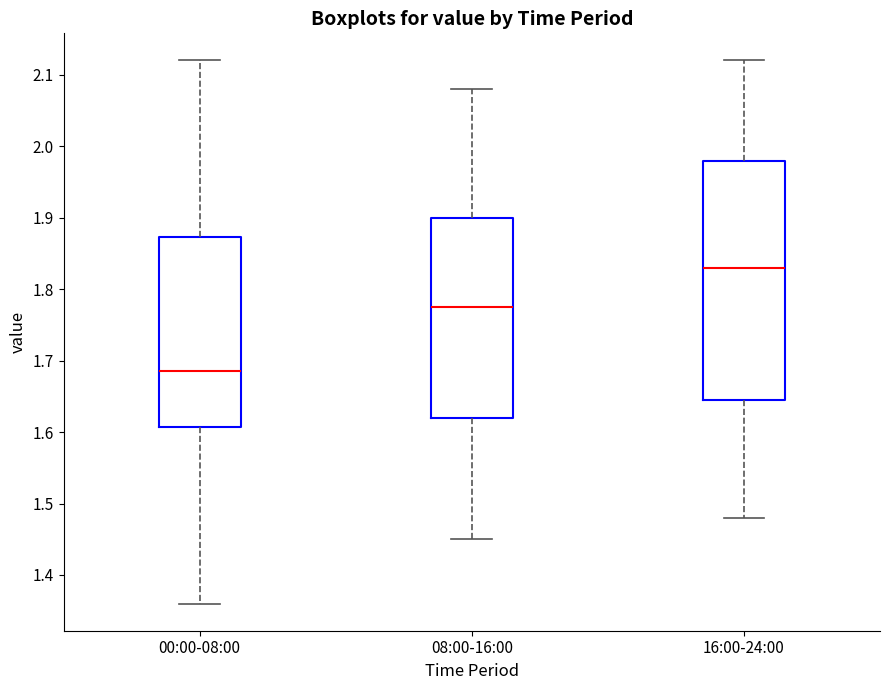

Comparing the boxes themselves (not the whiskers), which one is the tallest?

16:00-24:00